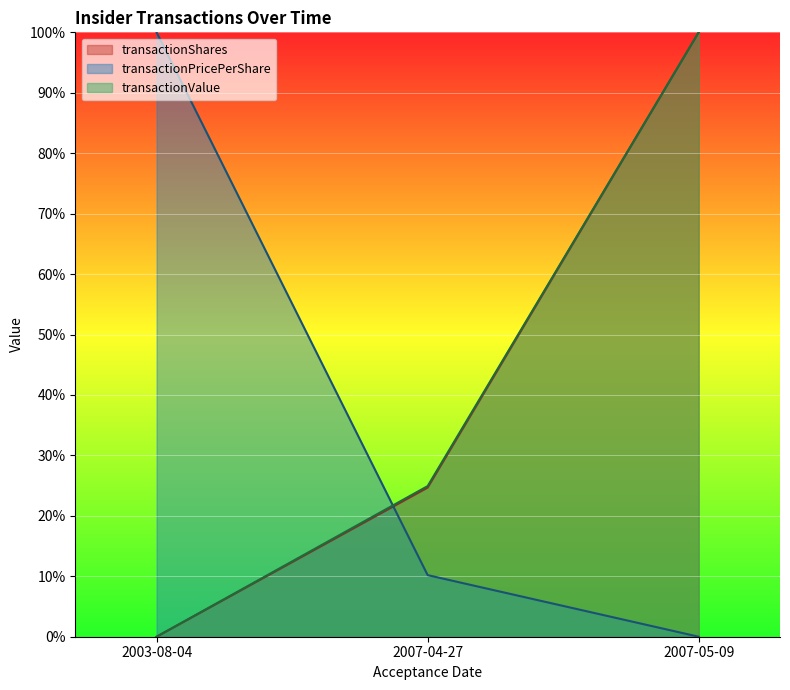

What position from the left is 2007-04-27?

2